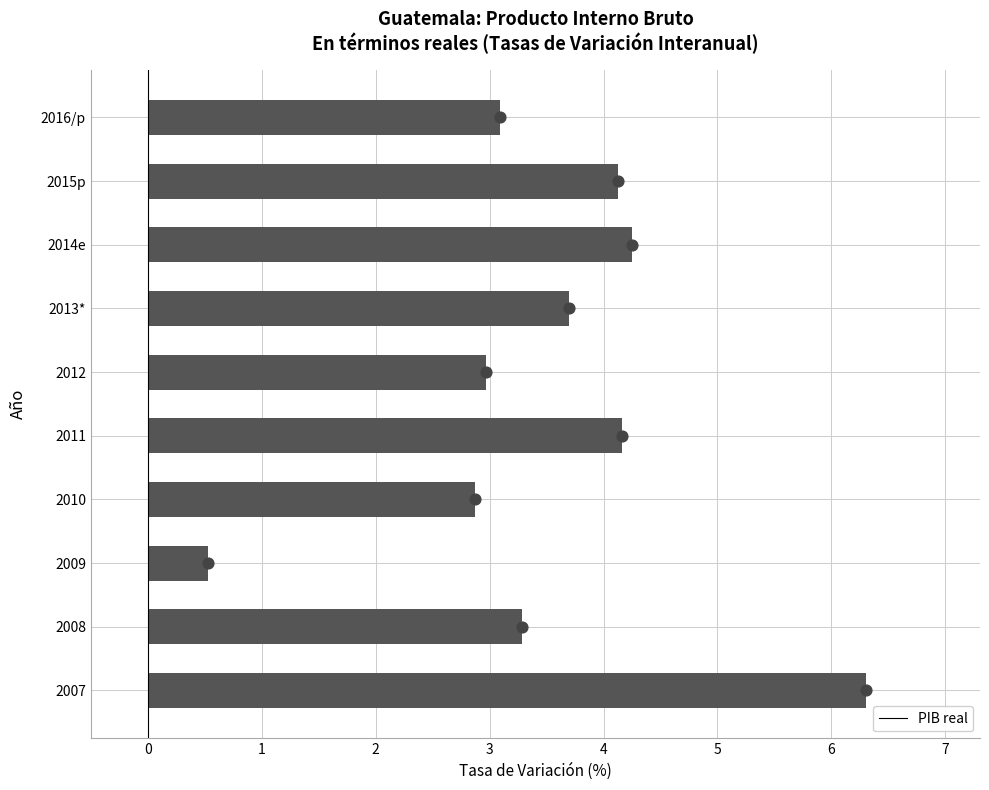

The value of PIB real at 2007 is 6.3. True or false?

True